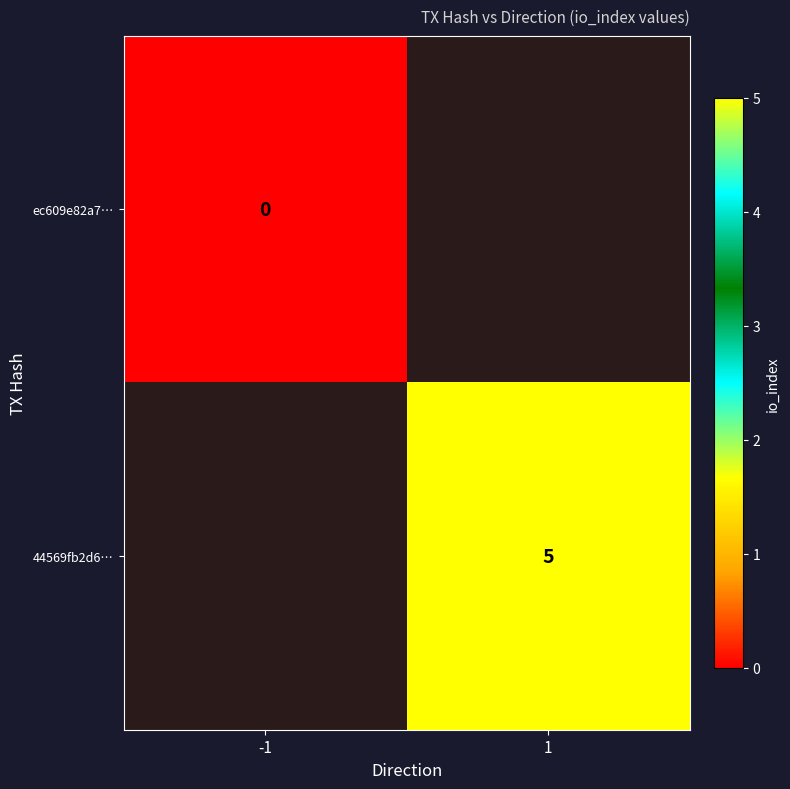

At which category does the chart reach its minimum across all series?

-1